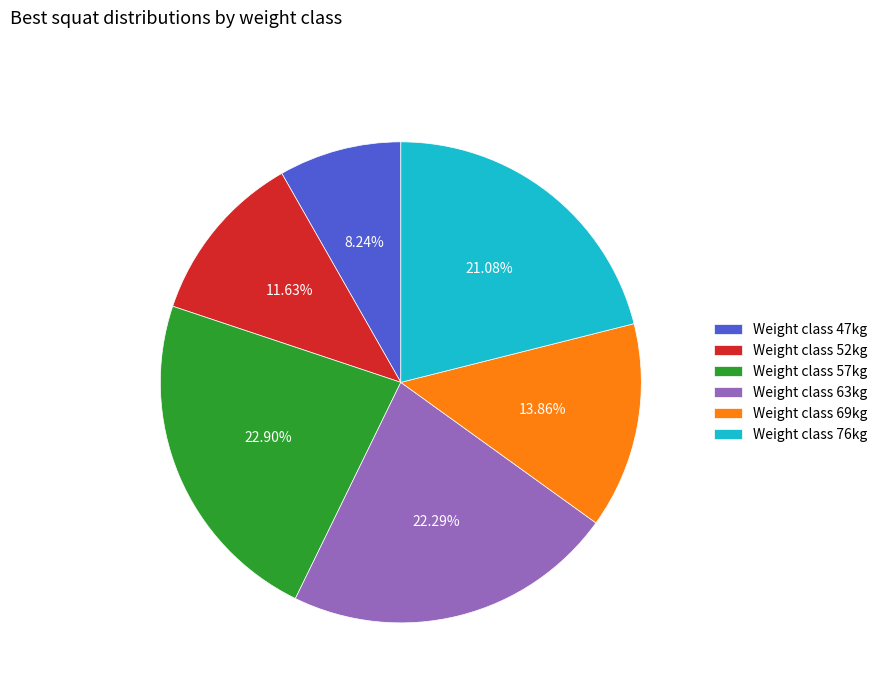

What is the largest slice in the pie chart?

Weight class 57kg